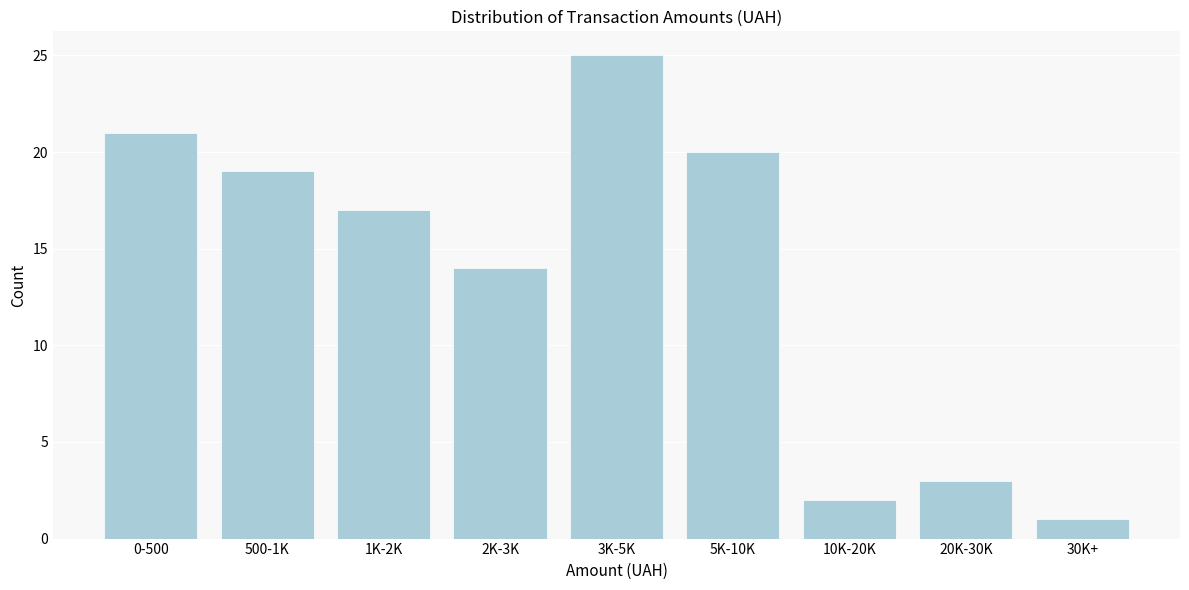

Reading left to right, what are all the values shown in this chart?

21	19	17	14	25	20	2	3	1